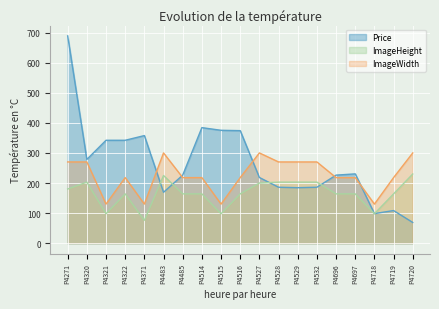

Reading left to right, extract all data points from this chart.

Price: 688.8	278.4	342.0	342.0	357.6	169.2	226.2	384.0	375.2	374.0	218.4	186.0	184.5	186.0	226.2	230.4	98.4	108.5	69.0
ImageHeight: 180.0	203.0	98.0	164.0	76.0	225.0	164.0	164.0	98.0	164.0	200.0	203.0	203.0	203.0	164.0	164.0	98.0	164.0	230.0
ImageWidth: 270.0	270.0	130.0	218.0	130.0	300.0	218.0	218.0	130.0	218.0	300.0	270.0	270.0	270.0	218.0	218.0	130.0	218.0	300.0